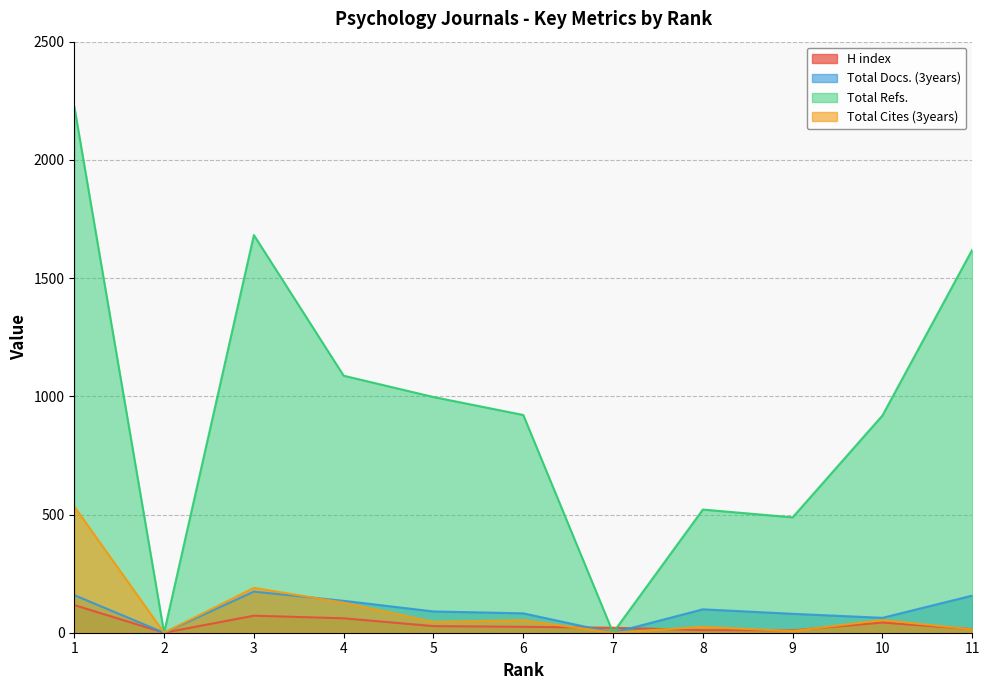

Is it true that H index equals 10 at 9?

True